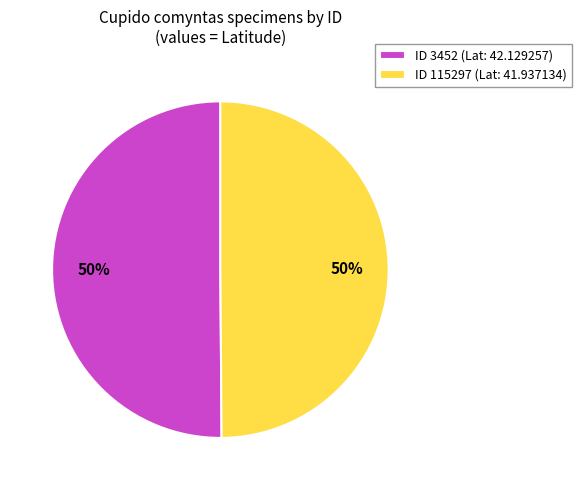

To the nearest percent, what percentage of the pie is ID 3452 (Lat: 42.129257)?

50%